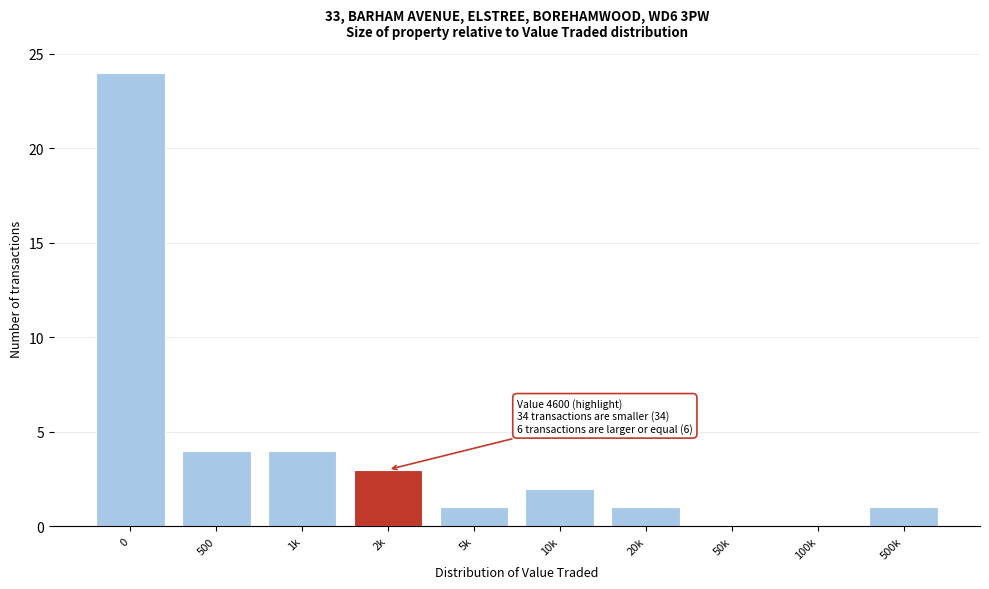

Reading right to left, transcribe all the data shown in this chart.

500k=1	100k=0	50k=0	20k=1	10k=2	5k=1	2k=3	1k=4	500=4	0=24